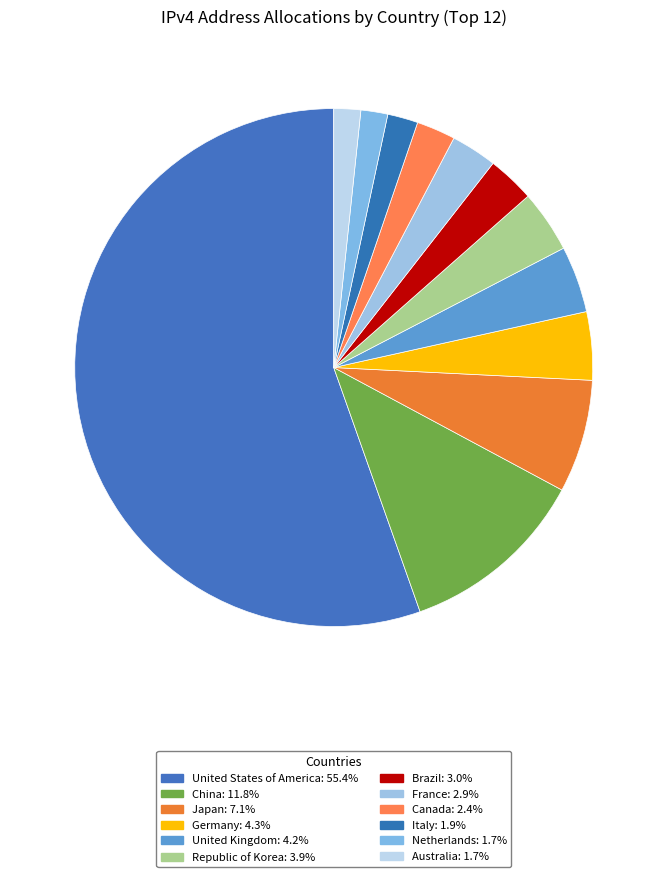

How many segments does this pie chart have?

12